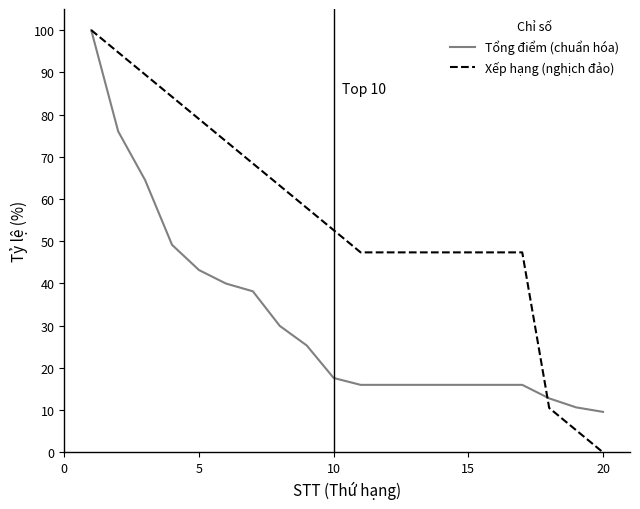

How many lines are shown in the chart?

2